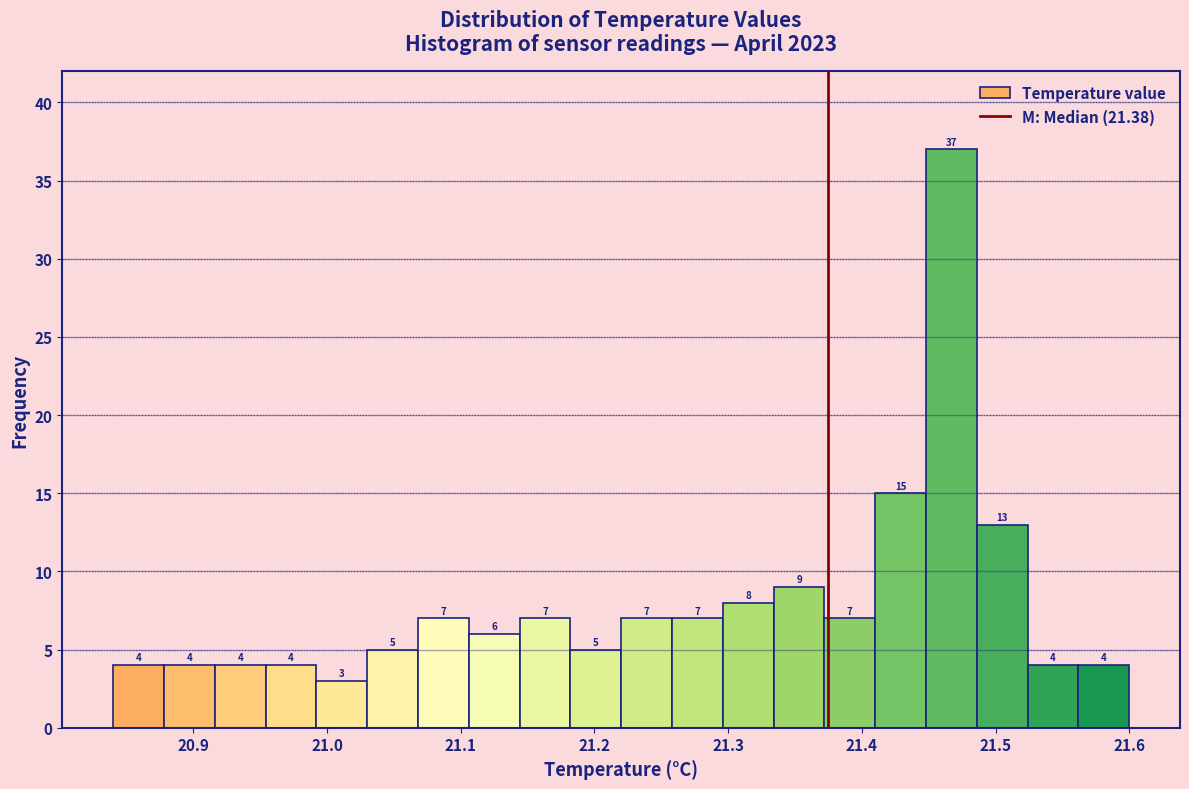

Read against the x-axis, roughly where is the centre of the tallest bar?

21.47